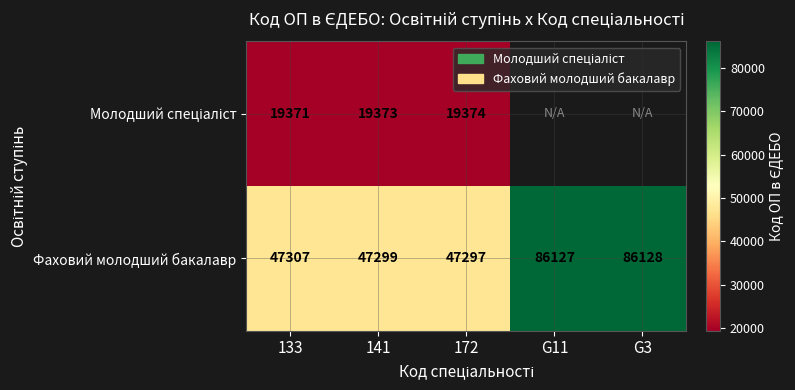

What is the minimum value shown in the chart?

19371.0